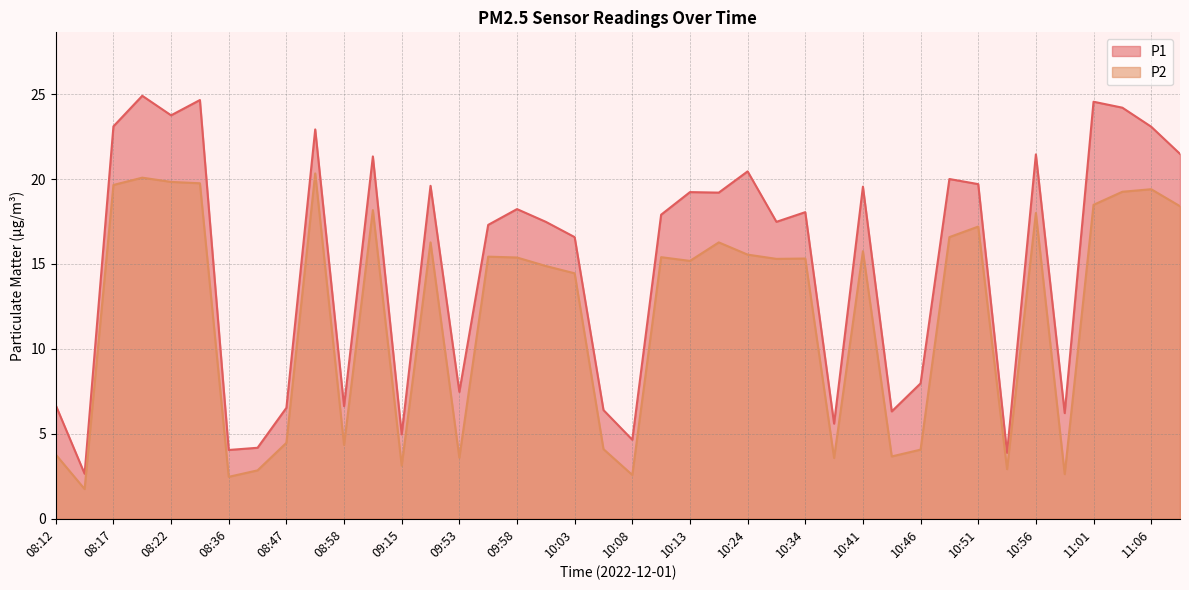

List the labels in order of P1 value, largest first.

08:19, 08:34, 11:01, 11:04, 08:22, 08:17, 11:06, 08:53, 11:09, 10:56, 09:06, 10:24, 10:49, 10:51, 09:50, 10:41, 10:13, 10:16, 09:58, 10:34, 10:11, 10:00, 10:31, 09:56, 10:03, 10:46, 09:53, 08:12, 08:58, 08:47, 10:06, 10:44, 10:58, 10:36, 09:15, 10:08, 08:38, 08:36, 10:54, 08:14